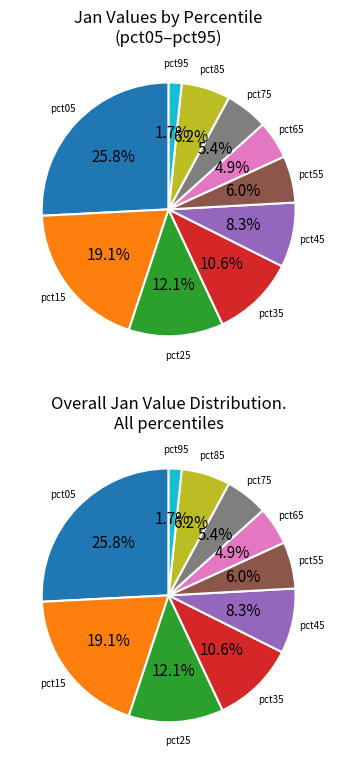

How many slices are in this pie chart?

10